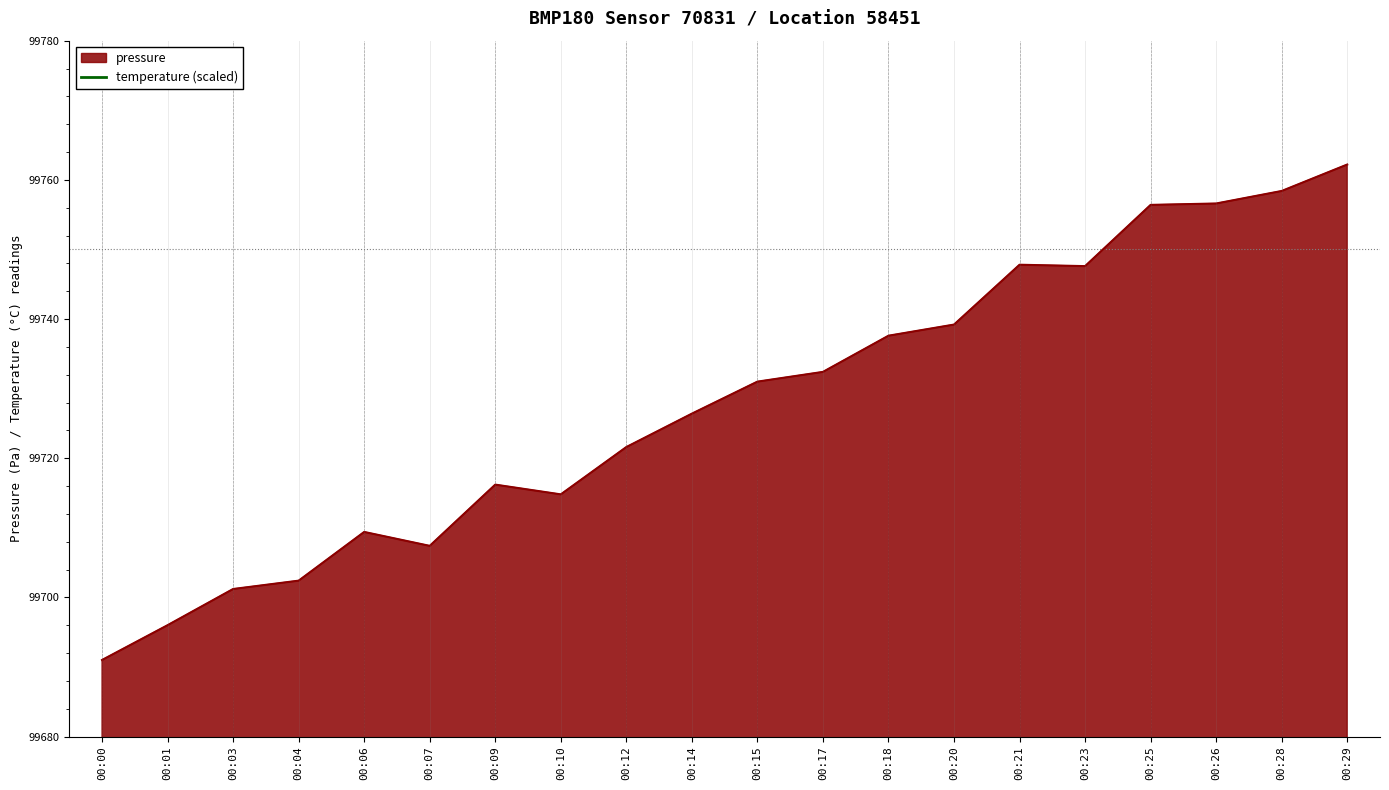

What is the lowest value of the pressure series?

99691.0